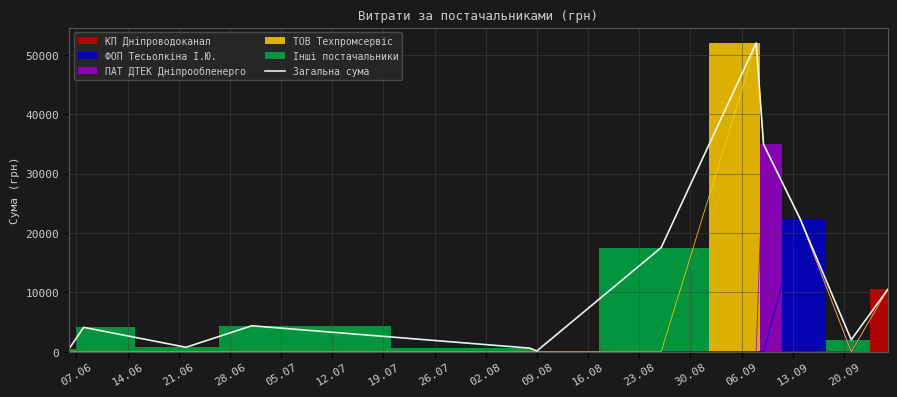

How many points are higher than both their immediate neighbors (excluding endpoints)?

3